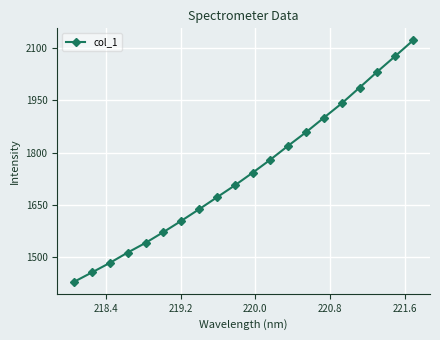

What is the smallest value displayed?

1427.4